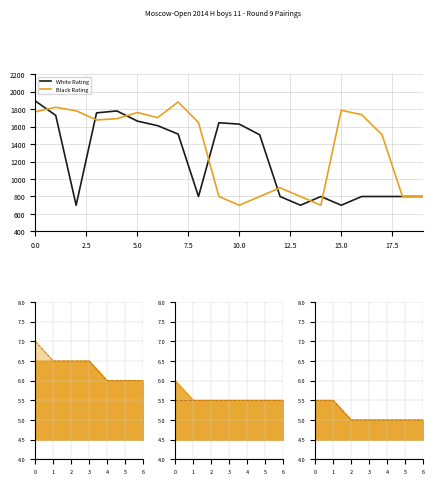

What is the label of the 12th point from the left?

11